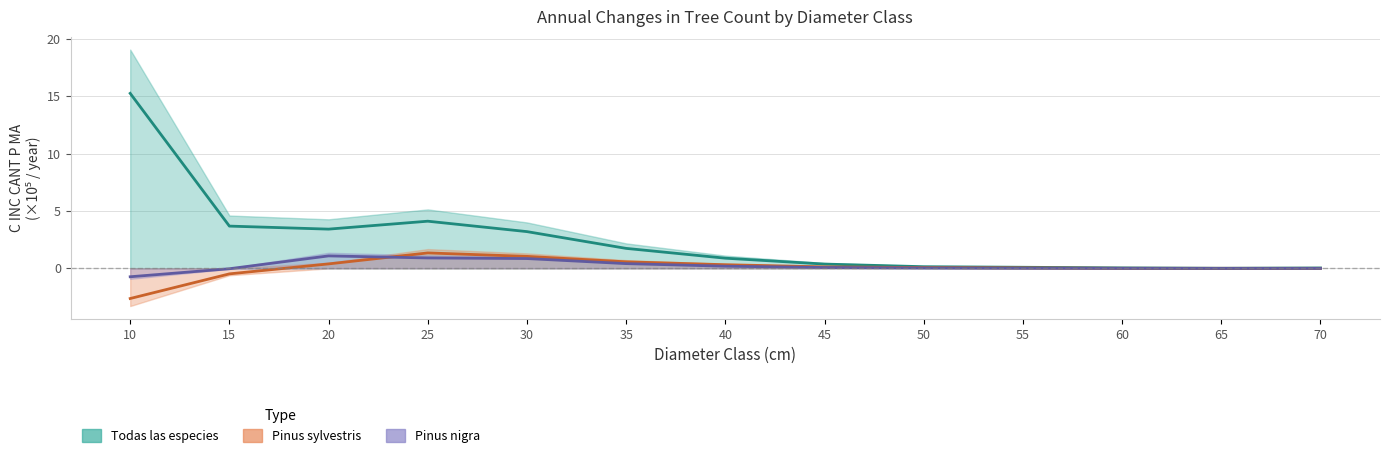

Reading left to right, what are all the values shown in this chart?

Todas las especies - C INC CANT P MA: 15.3	3.7	3.4	4.1	3.2	1.7	0.9	0.4	0.1	0.1	0.0	0.0	0.0
Pinus sylvestris - C INC CANT P MA: -2.6	-0.5	0.4	1.3	1.0	0.6	0.3	0.1	0.1	0.0	0.0	0.0	0.0
Pinus nigra - C INC CANT P MA: -0.7	-0.0	1.1	0.9	0.9	0.4	0.2	0.1	0.0	0.0	0.0	-0.0	0.0